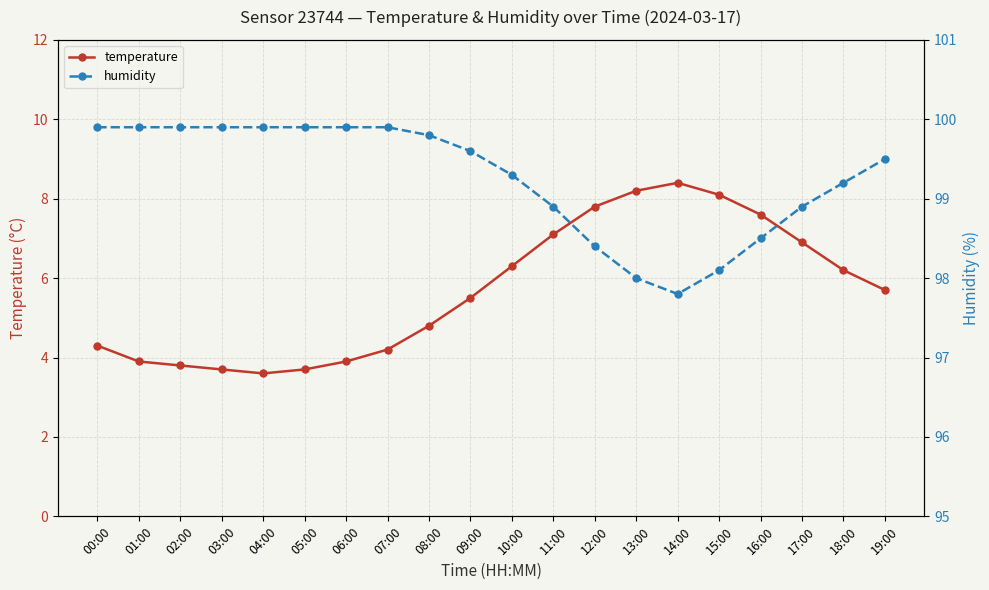

Reading left to right, list all the values displayed in this chart.

temperature: 4.3	3.9	3.8	3.7	3.6	3.7	3.9	4.2	4.8	5.5	6.3	7.1	7.8	8.2	8.4	8.1	7.6	6.9	6.2	5.7
humidity: 99.9	99.9	99.9	99.9	99.9	99.9	99.9	99.9	99.8	99.6	99.3	98.9	98.4	98.0	97.8	98.1	98.5	98.9	99.2	99.5